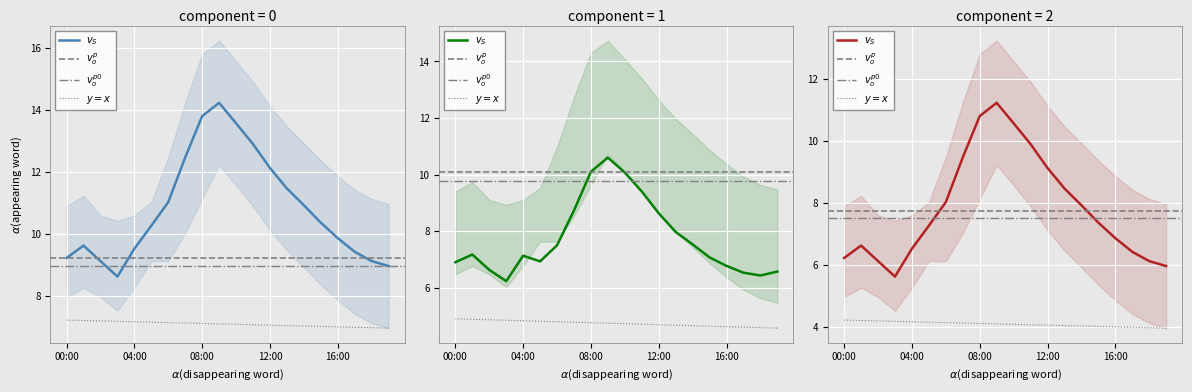

Reading left to right, what are all the values shown in this chart?

P1: 00:00=9.2	01:00=9.6	02:00=9.1	03:00=8.6	04:00=9.5	05:00=10.3	06:00=11.0	07:00=12.5	08:00=13.8	09:00=14.2	10:00=13.6	11:00=12.9	12:00=12.1	13:00=11.5	14:00=10.9	15:00=10.4	16:00=9.9	17:00=9.4	18:00=9.1	19:00=9.0
P2: 00:00=6.9	01:00=7.2	02:00=6.6	03:00=6.2	04:00=7.1	05:00=6.9	06:00=7.5	07:00=8.7	08:00=10.1	09:00=10.6	10:00=10.1	11:00=9.4	12:00=8.6	13:00=8.0	14:00=7.5	15:00=7.1	16:00=6.8	17:00=6.5	18:00=6.4	19:00=6.6
P1_upper: 00:00=6.2	01:00=6.6	02:00=6.1	03:00=5.6	04:00=6.5	05:00=7.3	06:00=8.0	07:00=9.5	08:00=10.8	09:00=11.2	10:00=10.6	11:00=9.9	12:00=9.1	13:00=8.5	14:00=7.9	15:00=7.4	16:00=6.9	17:00=6.4	18:00=6.1	19:00=6.0